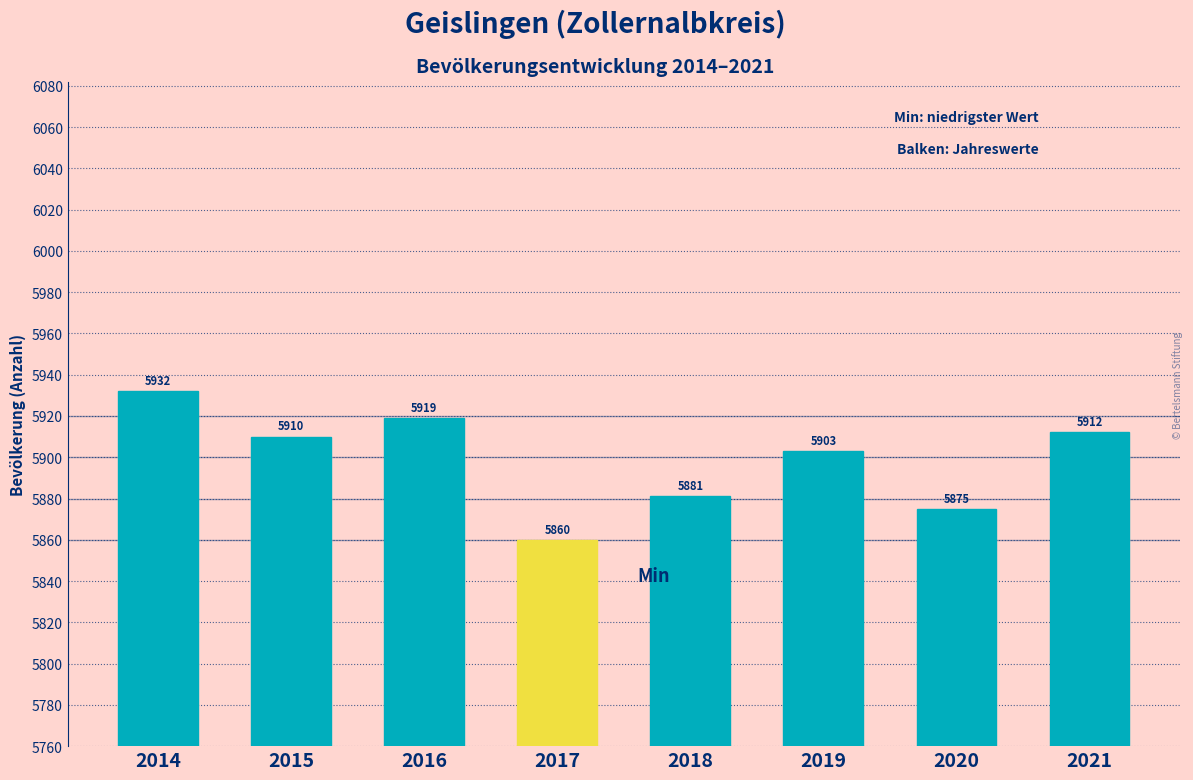

Reading left to right, list all the values displayed in this chart.

2014=5932	2015=5910	2016=5919	2017=5860	2018=5881	2019=5903	2020=5875	2021=5912